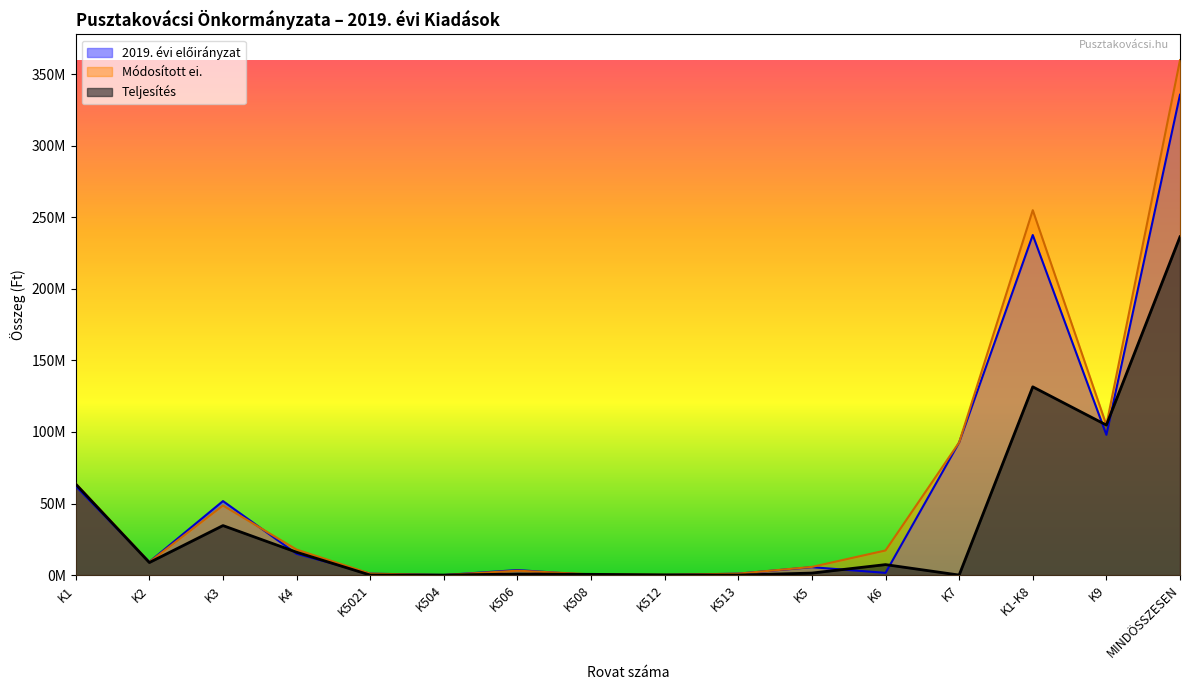

Between K5021 and K7, which series saw the biggest shift?

Módosított ei.